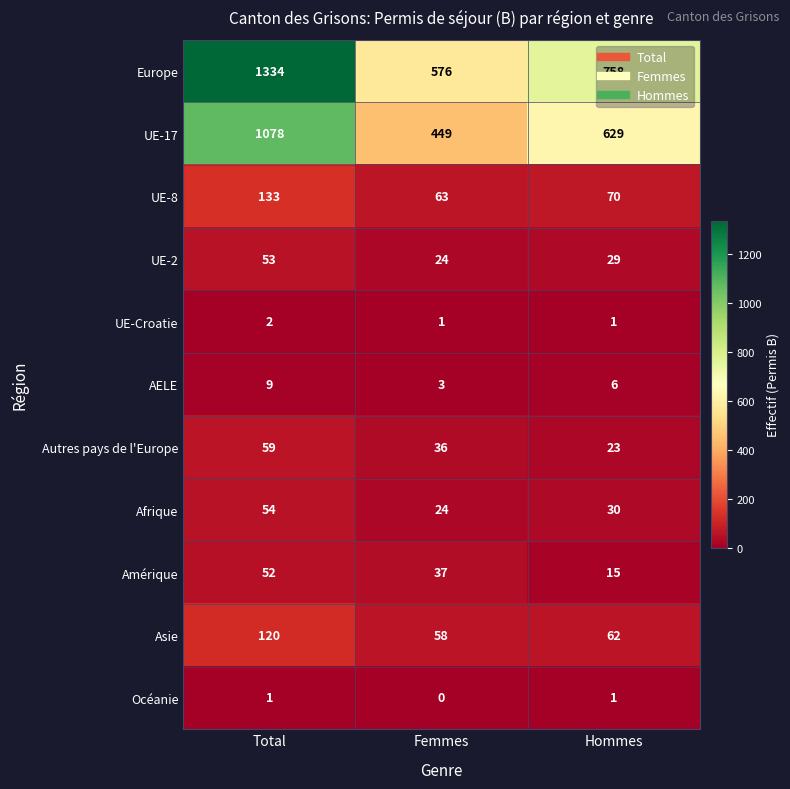

Is it true that UE-Croatie equals 1 at Femmes?

True